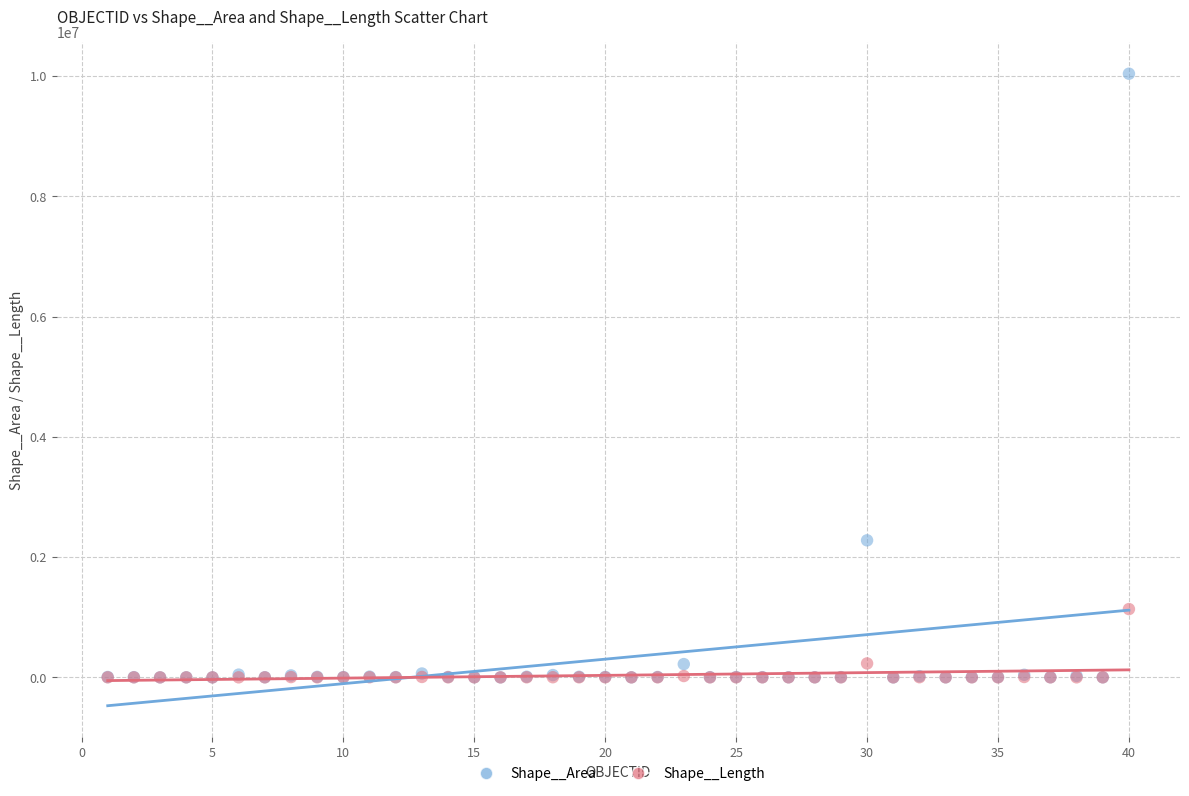

Which series has the widest spread of Y values?

Shape__Area